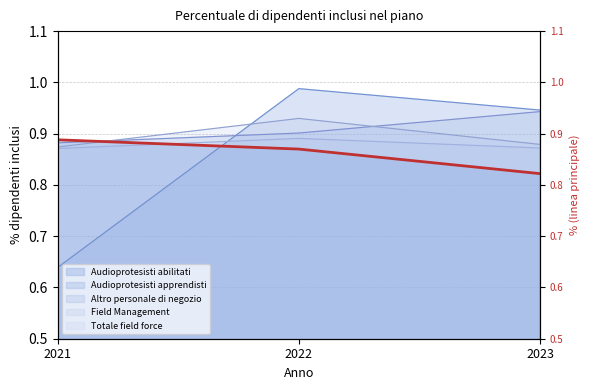

The chart shows a value of 0.4 at 2023. True or false?

False